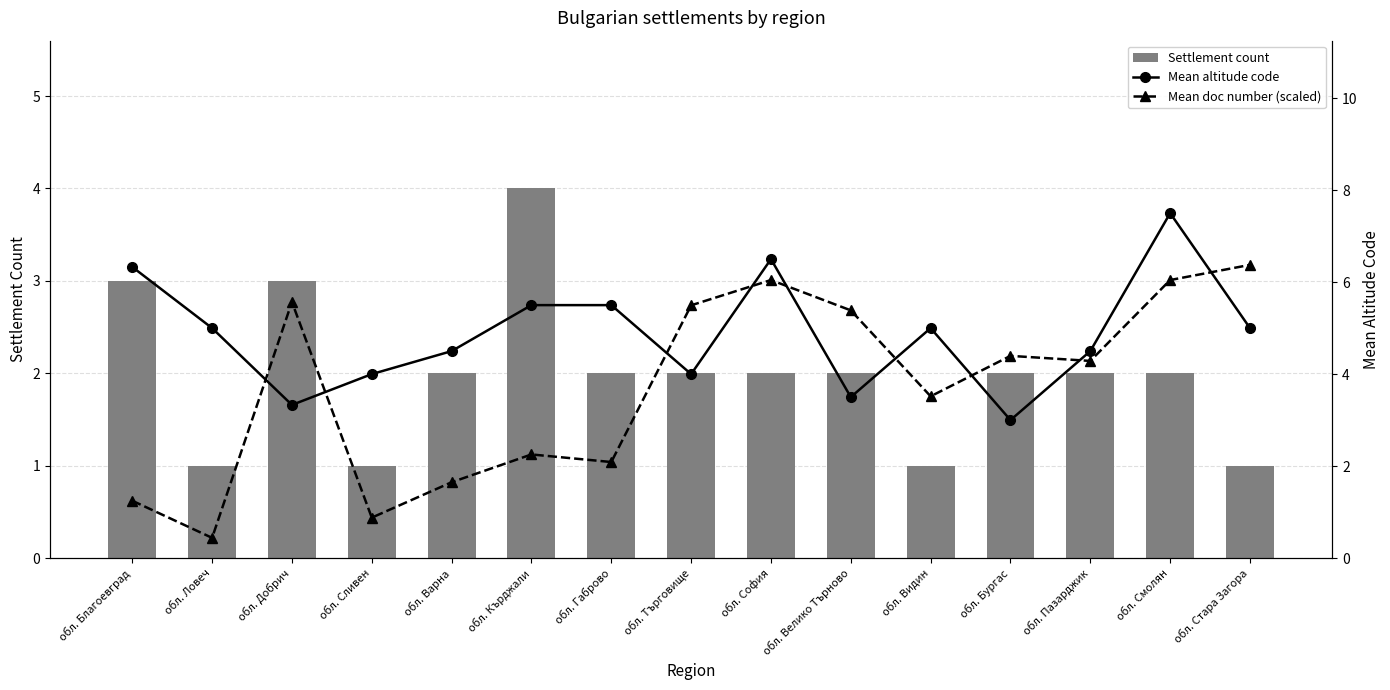

What is the value of the Mean doc number (scaled) bar at the 1st from the left?

1.2